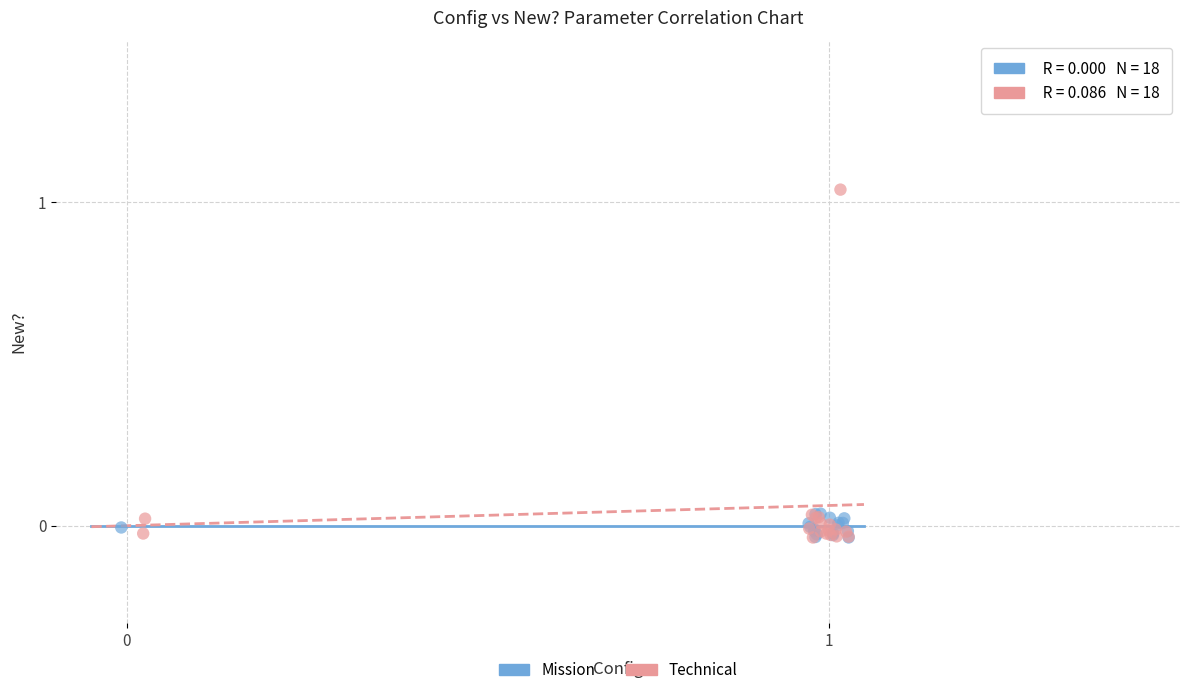

Which series reaches the maximum Y coordinate?

Technical